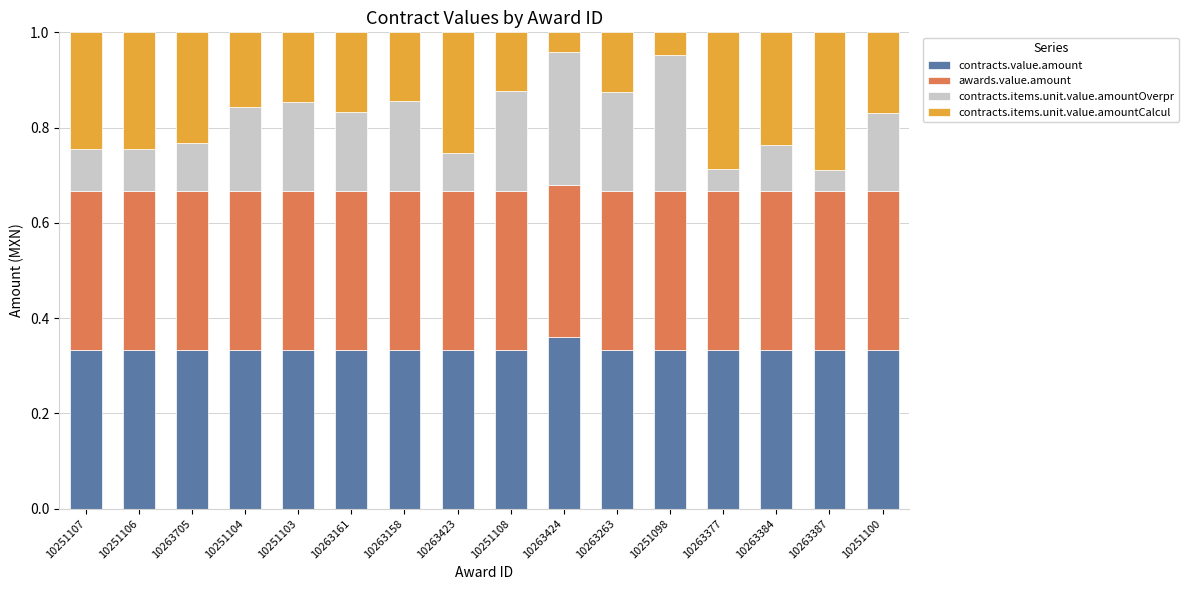

Which category has the highest value in the contracts.value.amount series?

10263424